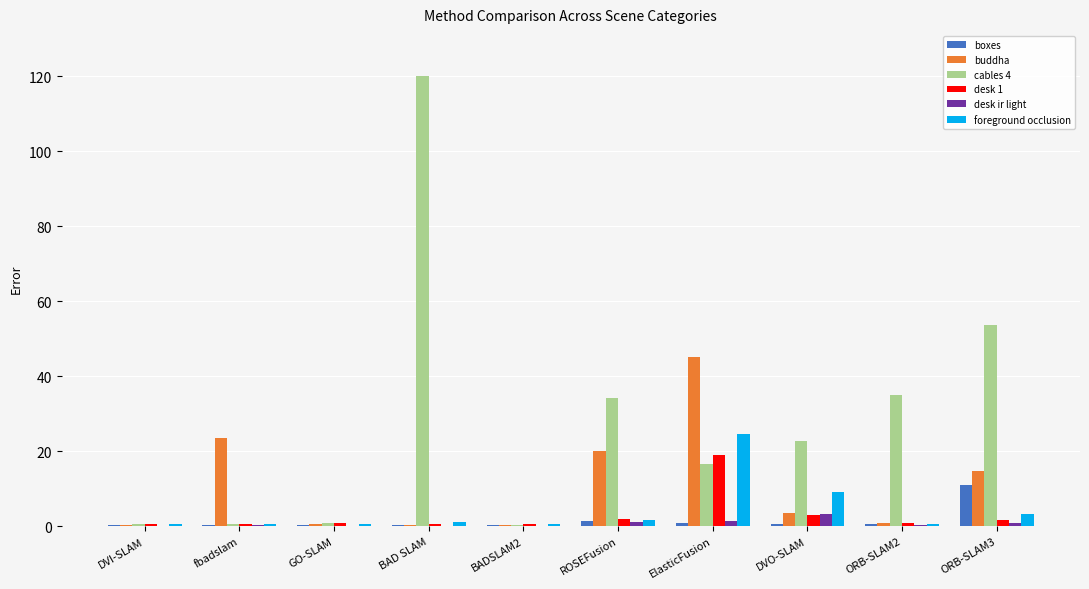

Which series has the largest total across all categories?

cables 4